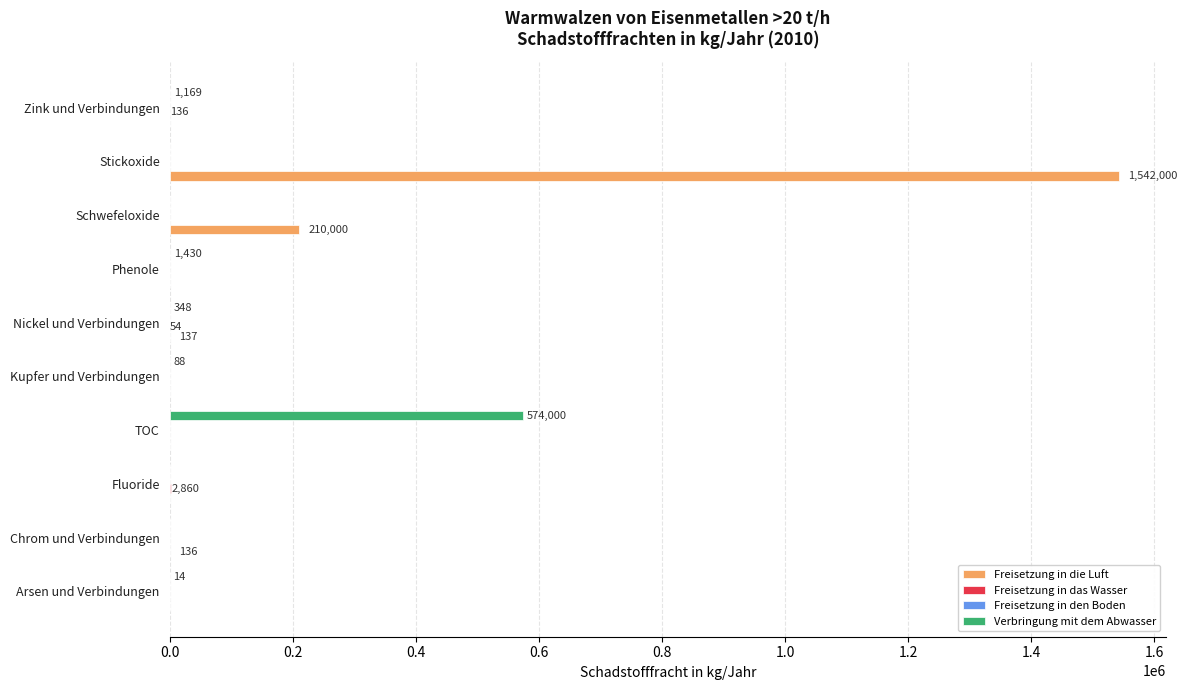

At which category does the chart reach its peak across all series?

Stickoxide